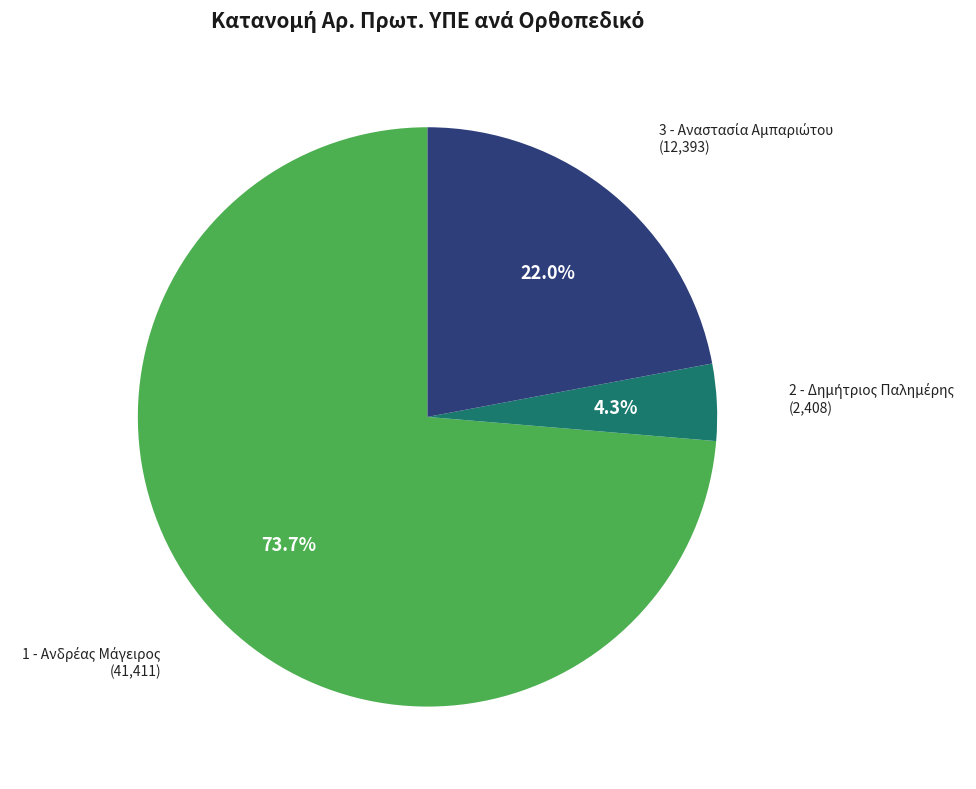

Is there a majority slice in this chart?

Yes